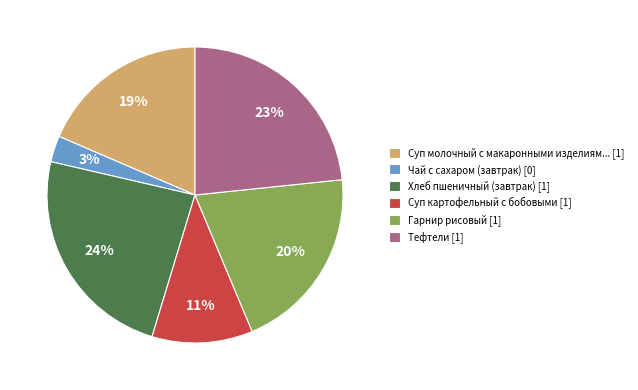

Do Суп картофельный с бобовыми [1] and Суп молочный с макаронными изделиям... [1] together represent more than half of the pie?

No